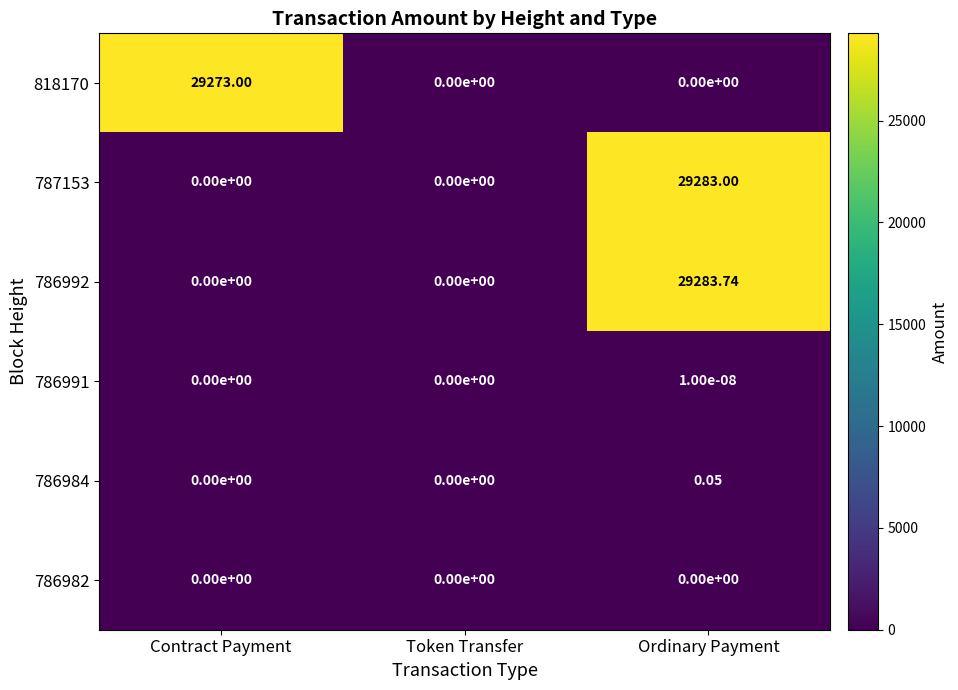

At which category is the sum across all series the highest?

Ordinary Payment